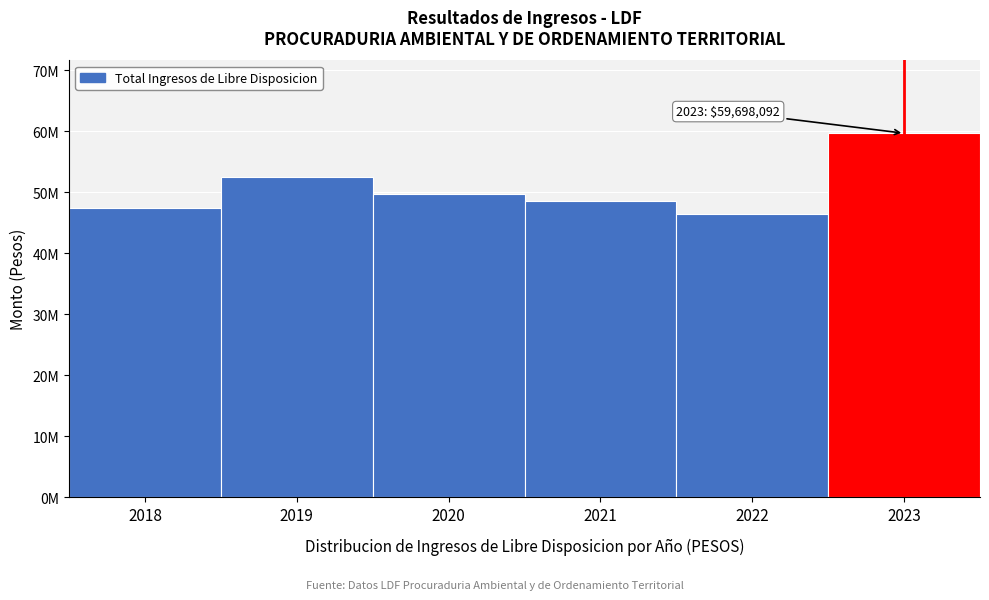

Does the chart contain any negative values?

No